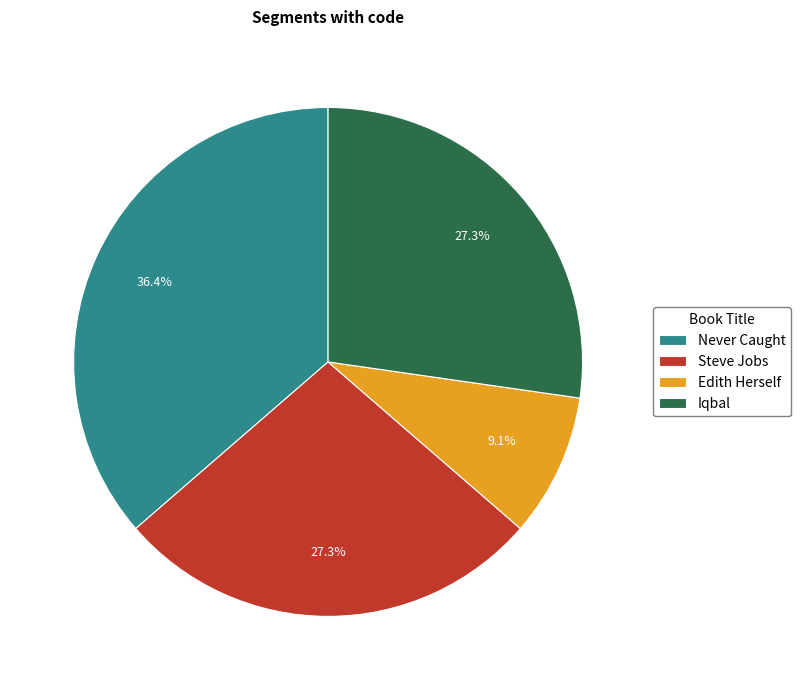

What percentage is NOT represented by Never Caught?

63.6%